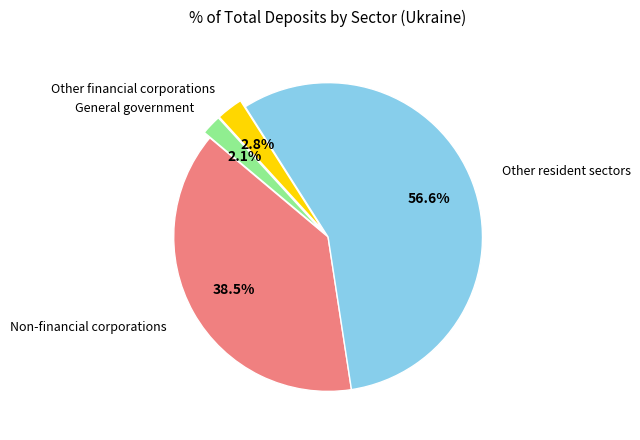

Does any single category account for the majority?

Yes